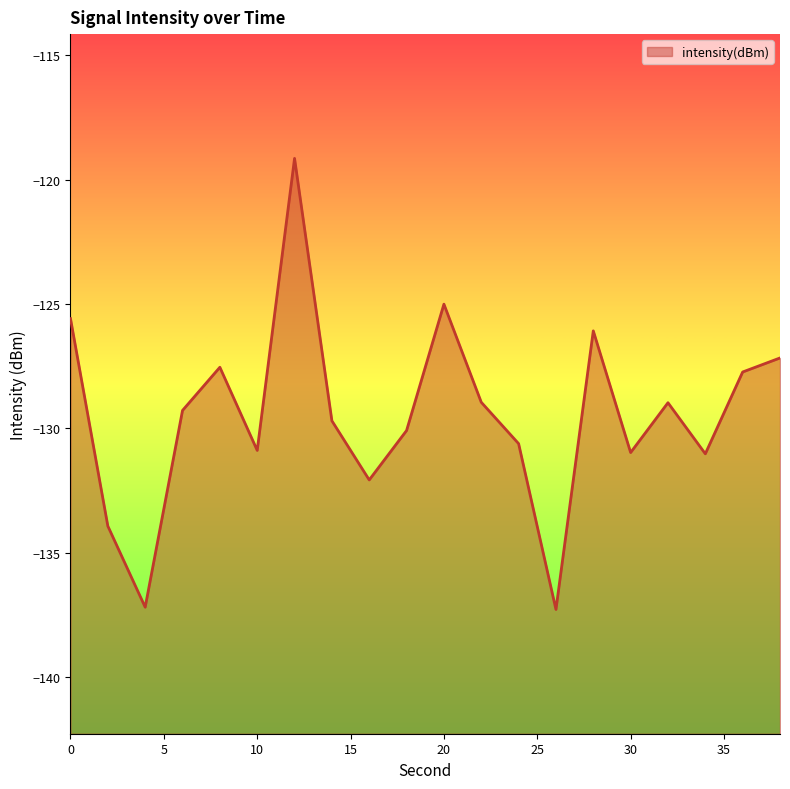

Where is the first local maximum?

8